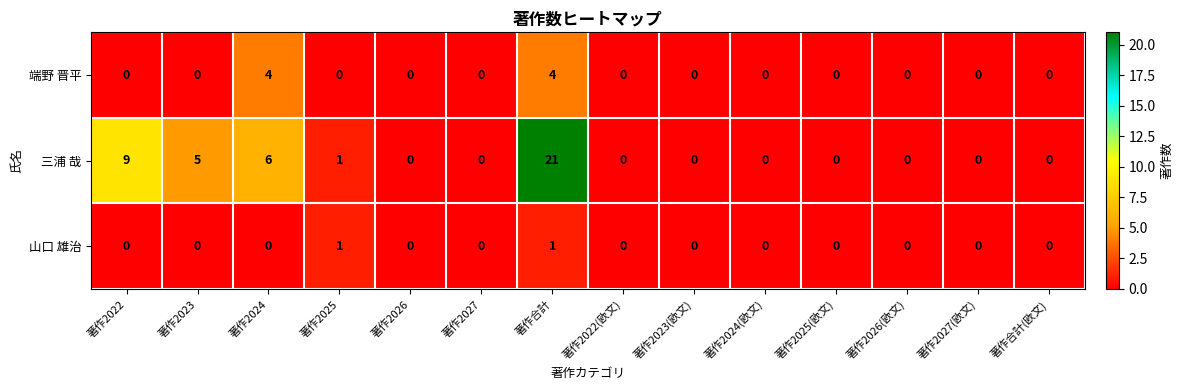

How many data points in 端野 晋平 are above 0?

2